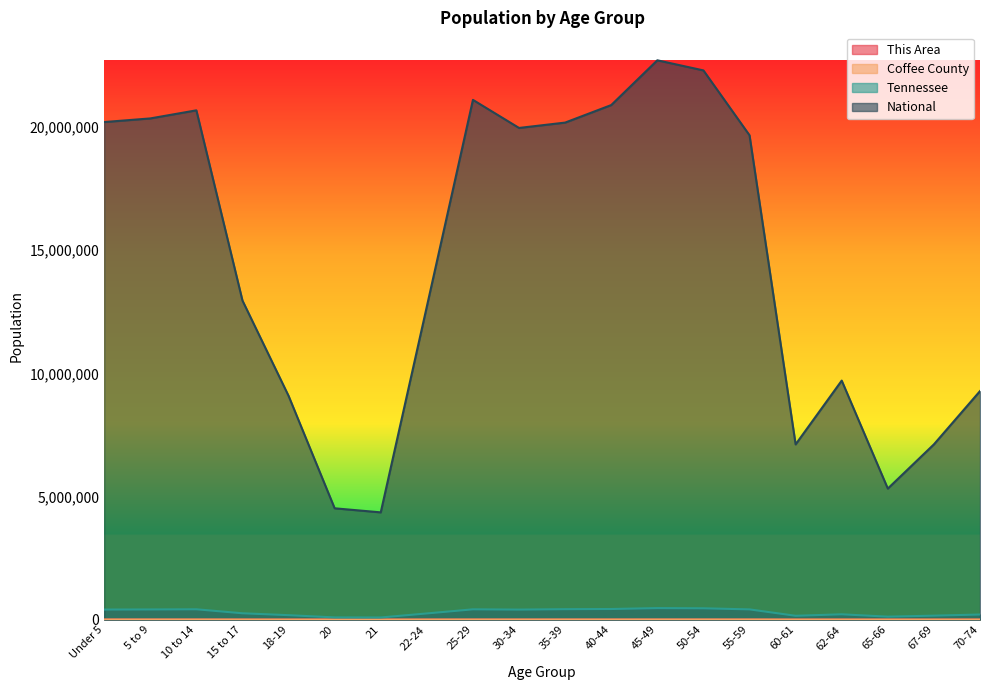

What is the highest value of the Coffee County series?

3997